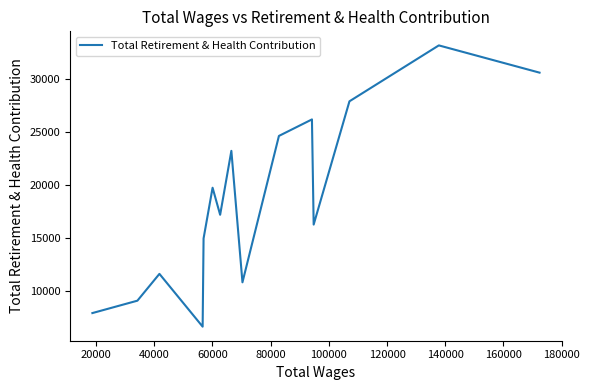

What is the difference between the second highest and second lowest values?

22682